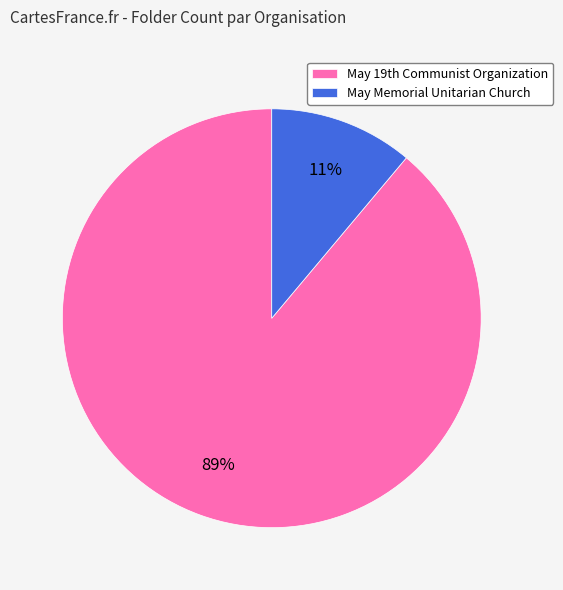

Which slice is the smallest?

May Memorial Unitarian Church